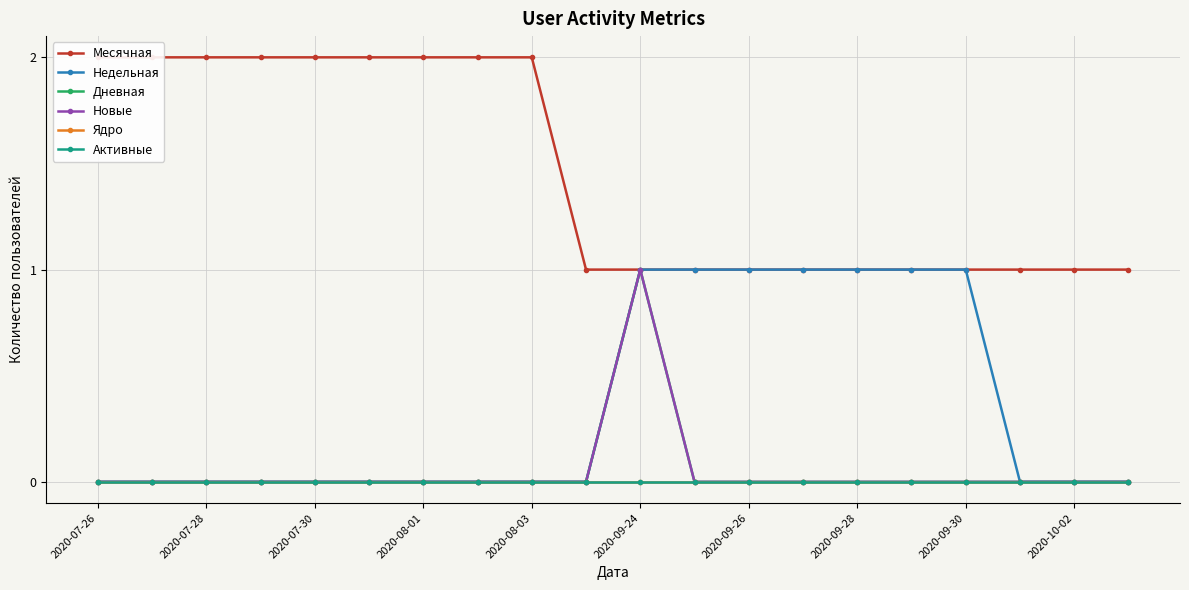

Which has a higher value, 2020-09-24 or 2020-07-26?

2020-09-24